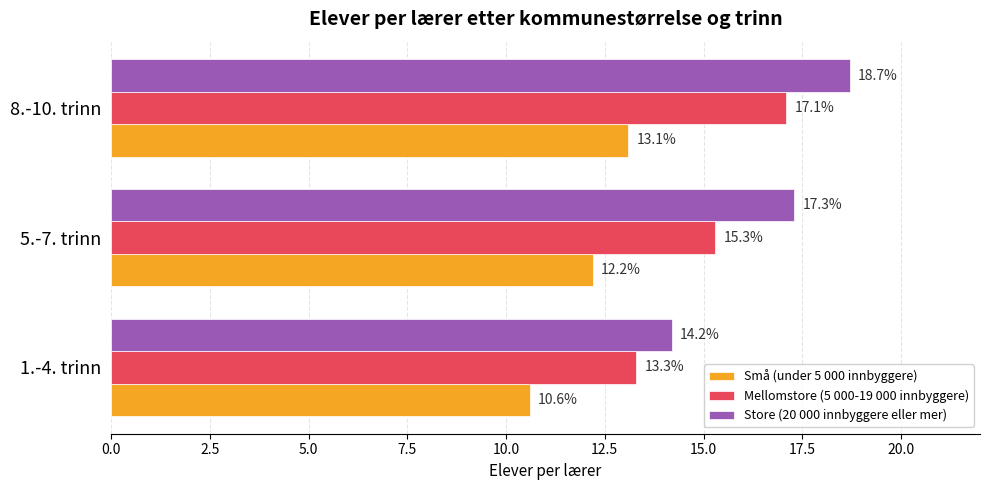

What is the difference between the maximum and minimum values in the Mellomstore (5 000-19 000 innbyggere) series?

3.8